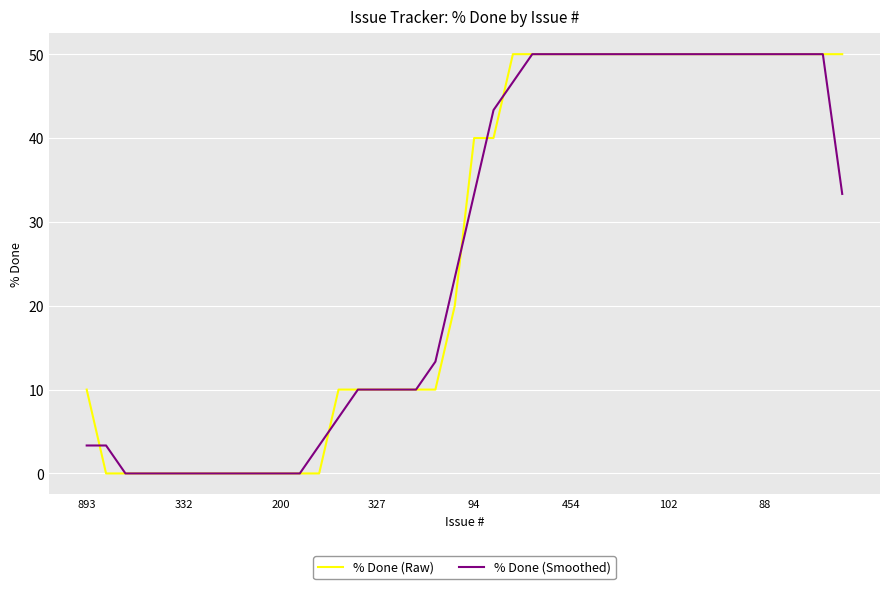

List the series in order of their overall mean, lowest first.

% Done (Smoothed), % Done (Raw)